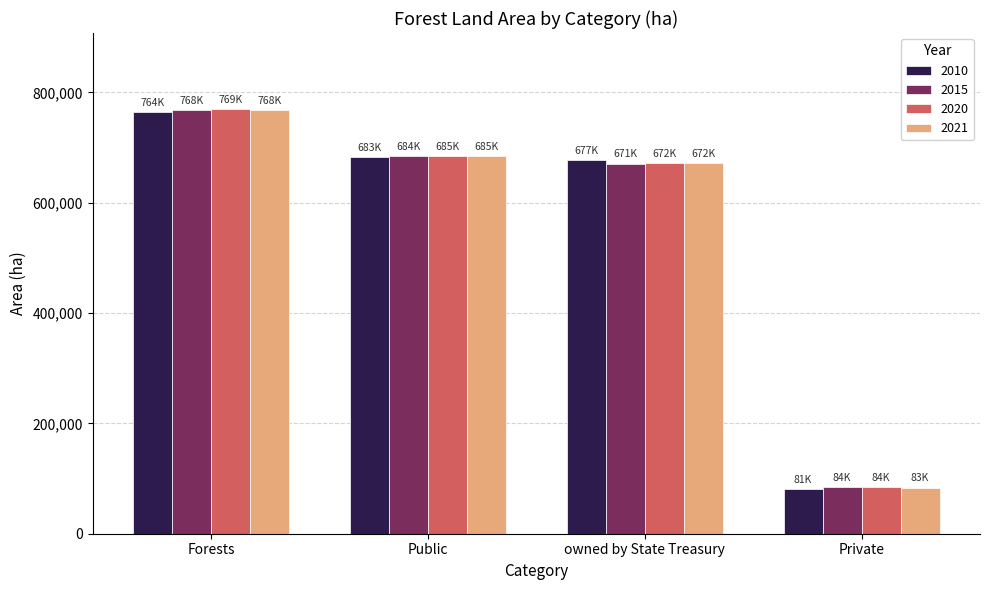

What is the approximate value of 2020 at Public, to the nearest 100?

684700